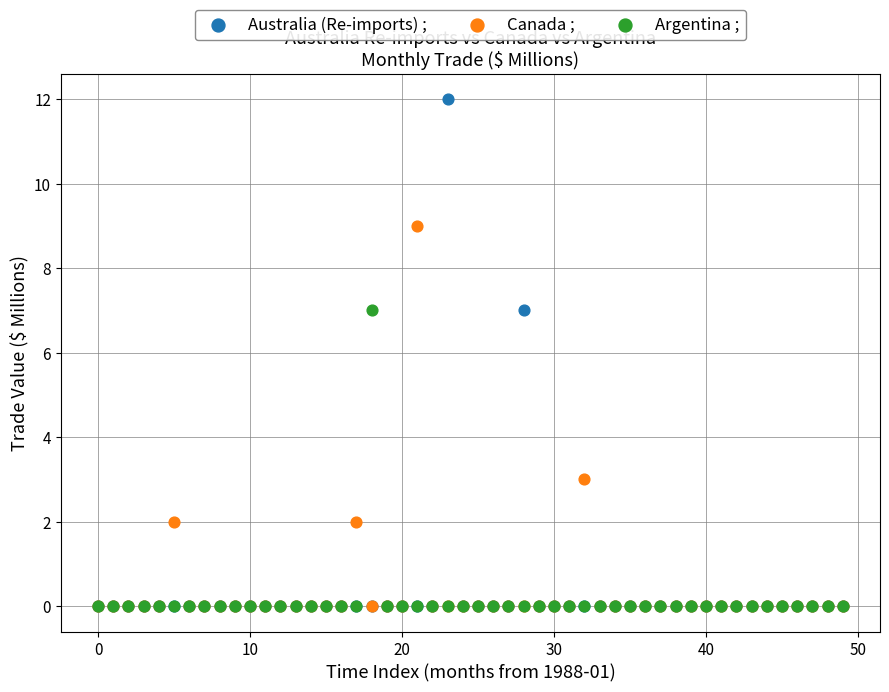

What are all the series names shown in the legend?

Australia (Re-imports) ;, Canada ;, Argentina ;